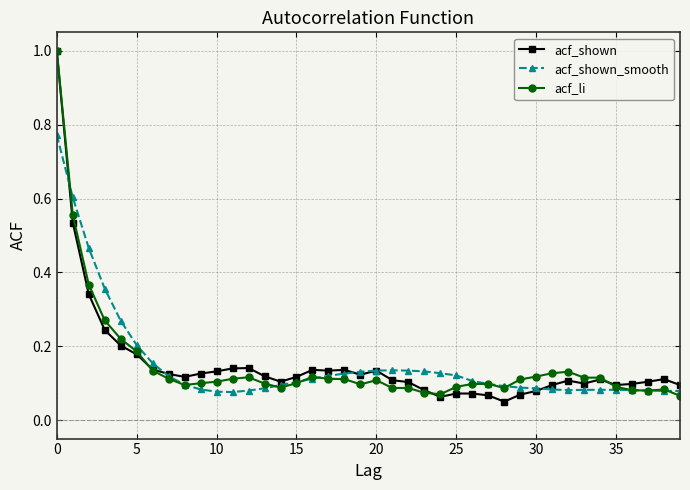

True or false: acf_shown has more than 2 interior local peaks.

True